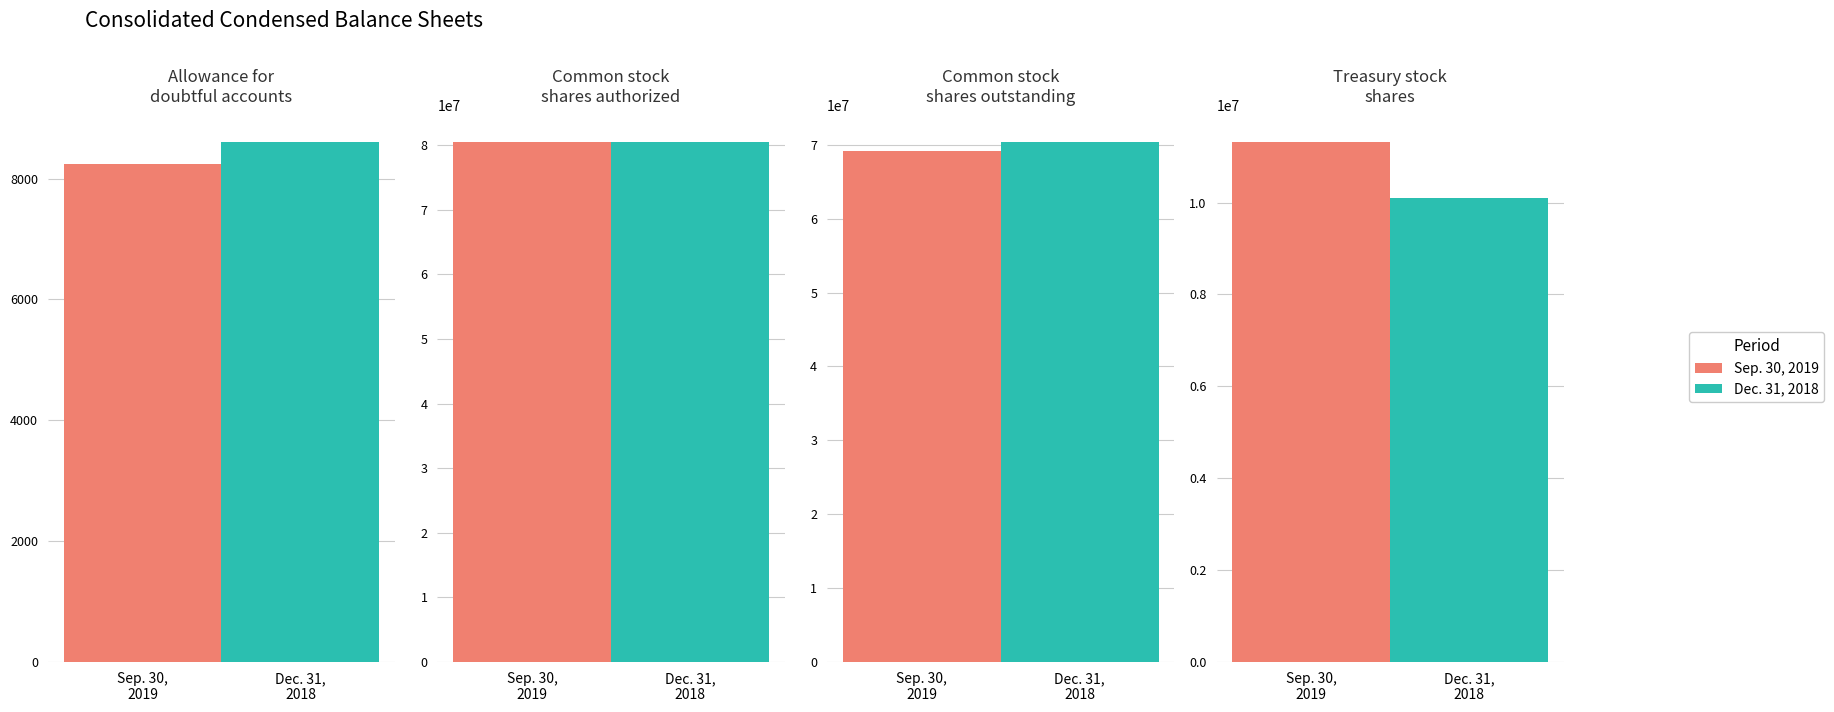

Between Common stock
shares authorized and Treasury stock
shares, which series saw the biggest shift?

Dec. 31, 2018